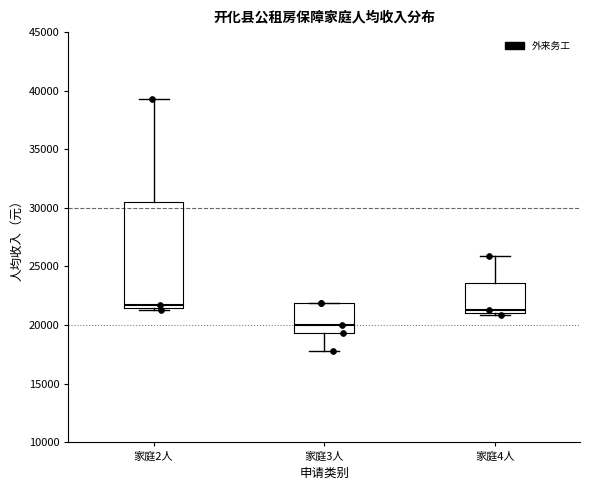

Where is the upper edge of the box for 家庭2人 on the y-axis? The values are not printed on the chart, so give them approximately, as read against the axis.

30500